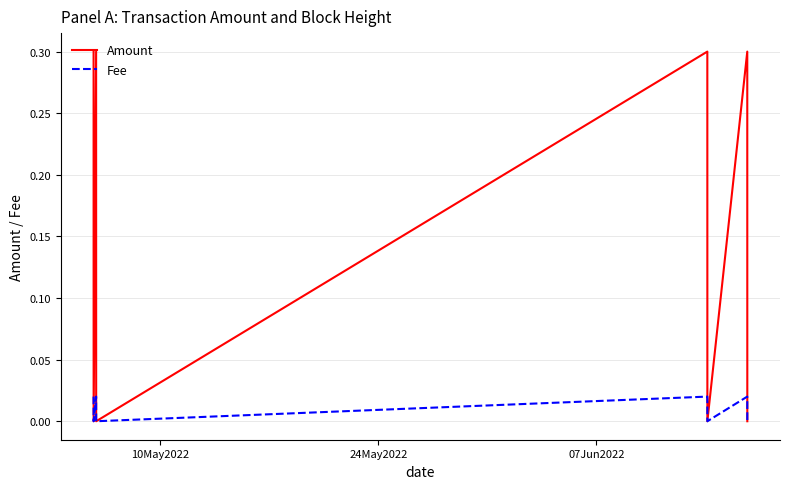

What is the maximum value shown in the chart?

0.3